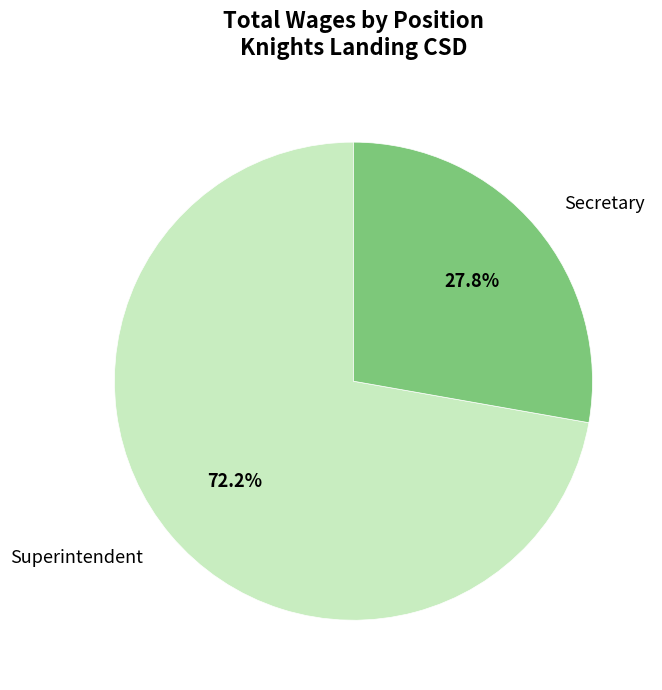

How many slices are in this pie chart?

2